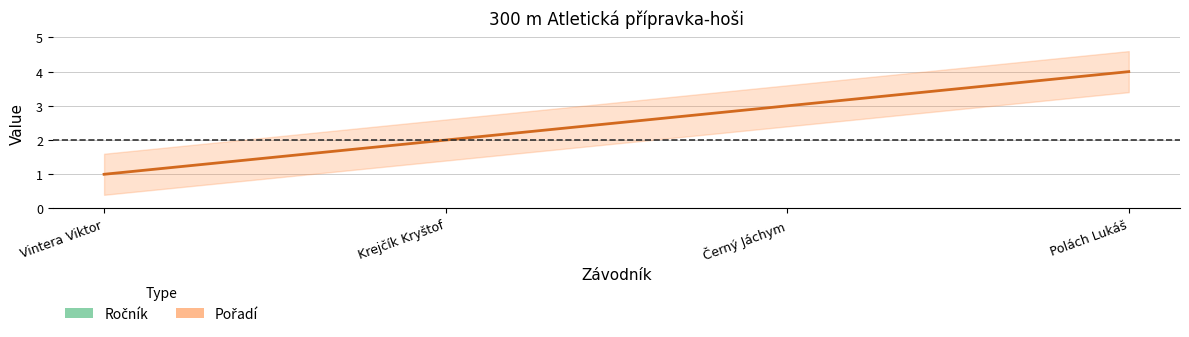

Which series has the widest spread of values?

Pořadí